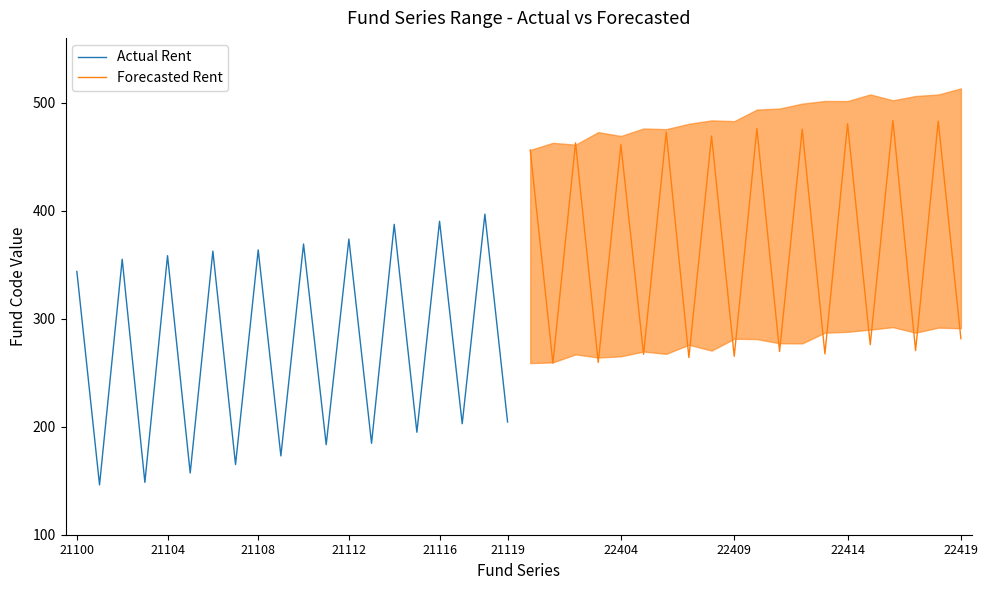

What is the difference between the second highest and minimum values in the Forecasted Rent series?

224.0